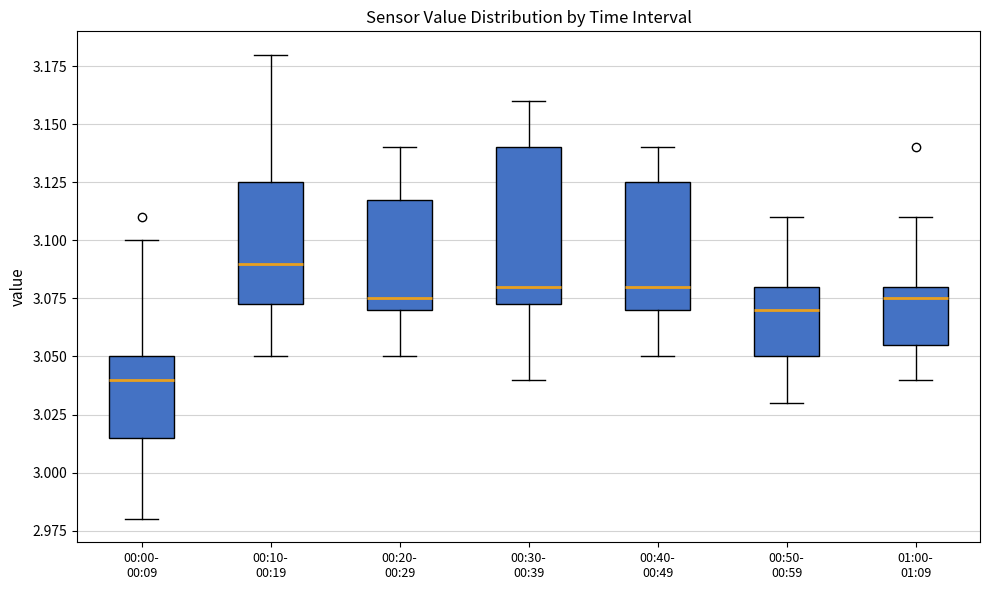

Which box is the tallest, from its lower edge to its upper edge?

00:30- 00:39